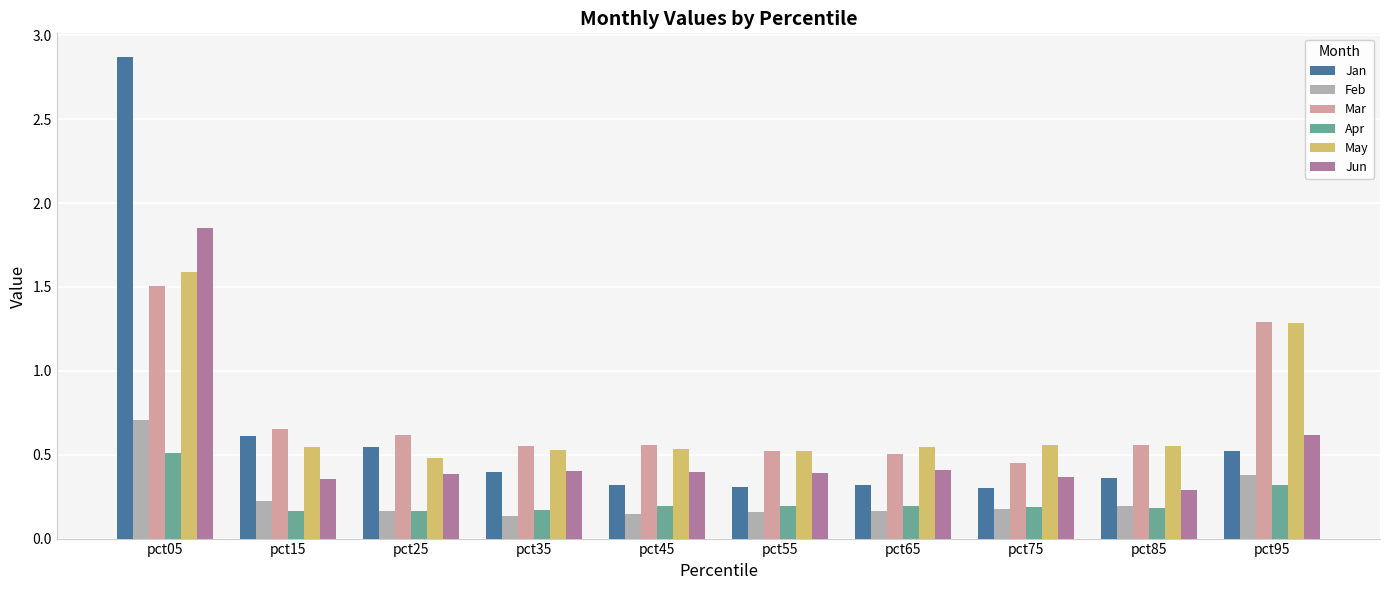

Which category has the highest value across all series?

pct05